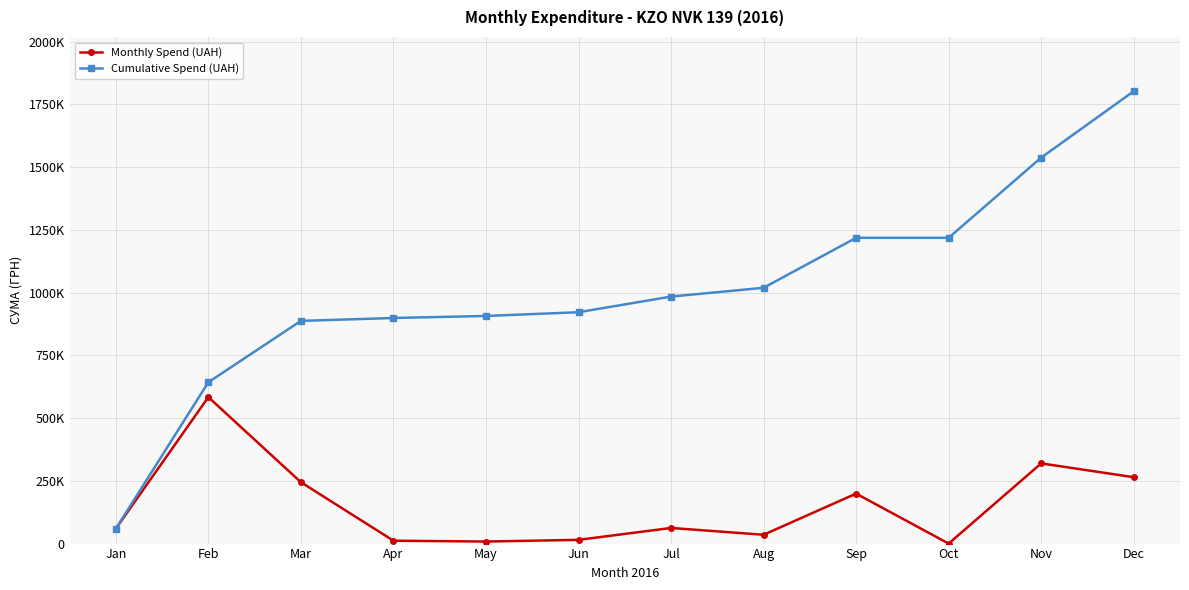

Where does the Monthly Spend (UAH) series first go above 62257?

Feb